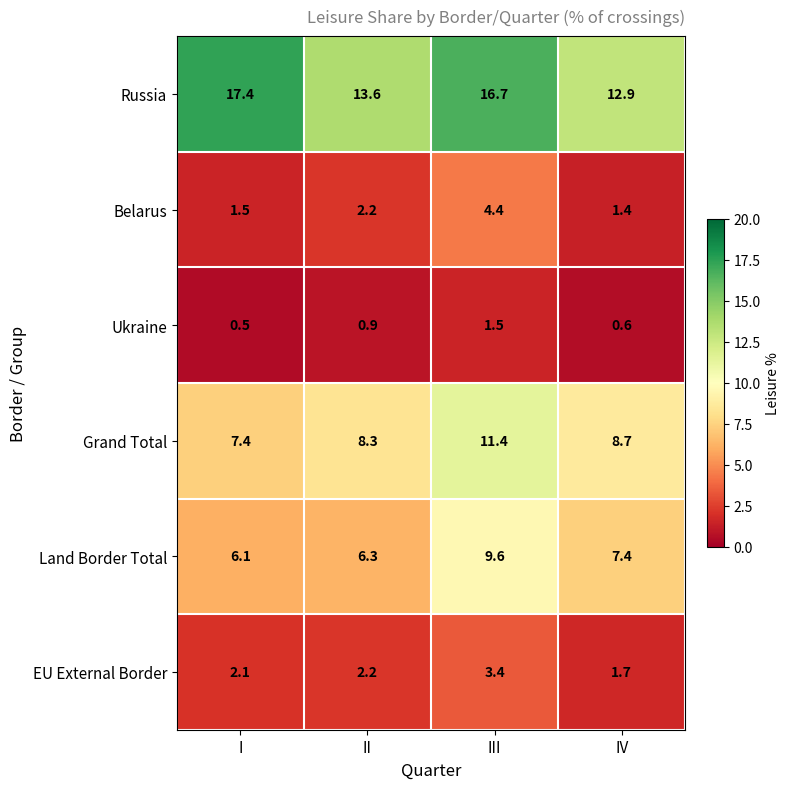

What is the difference between the maximum and minimum values in the Belarus series?

3.0